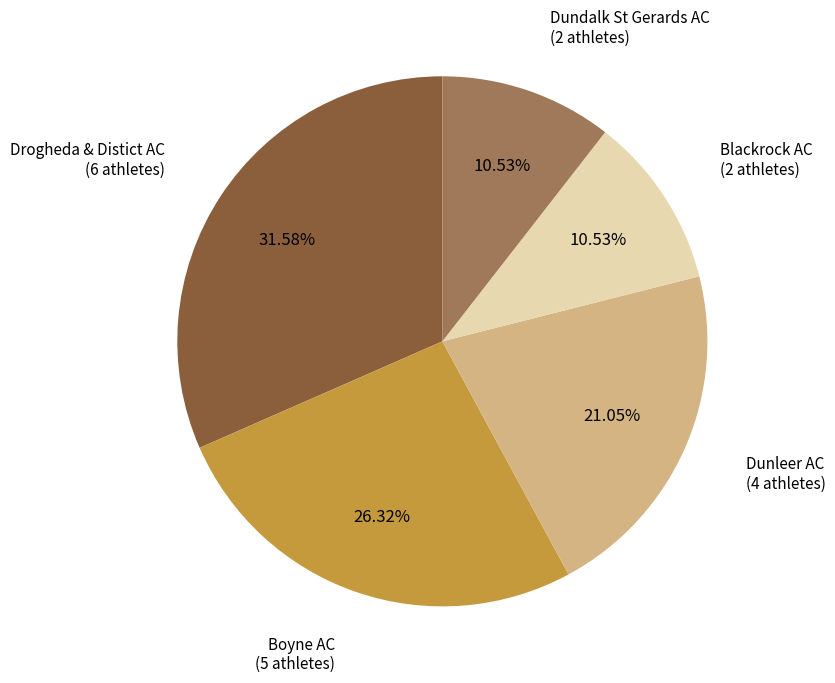

Count the number of slices in the pie.

5